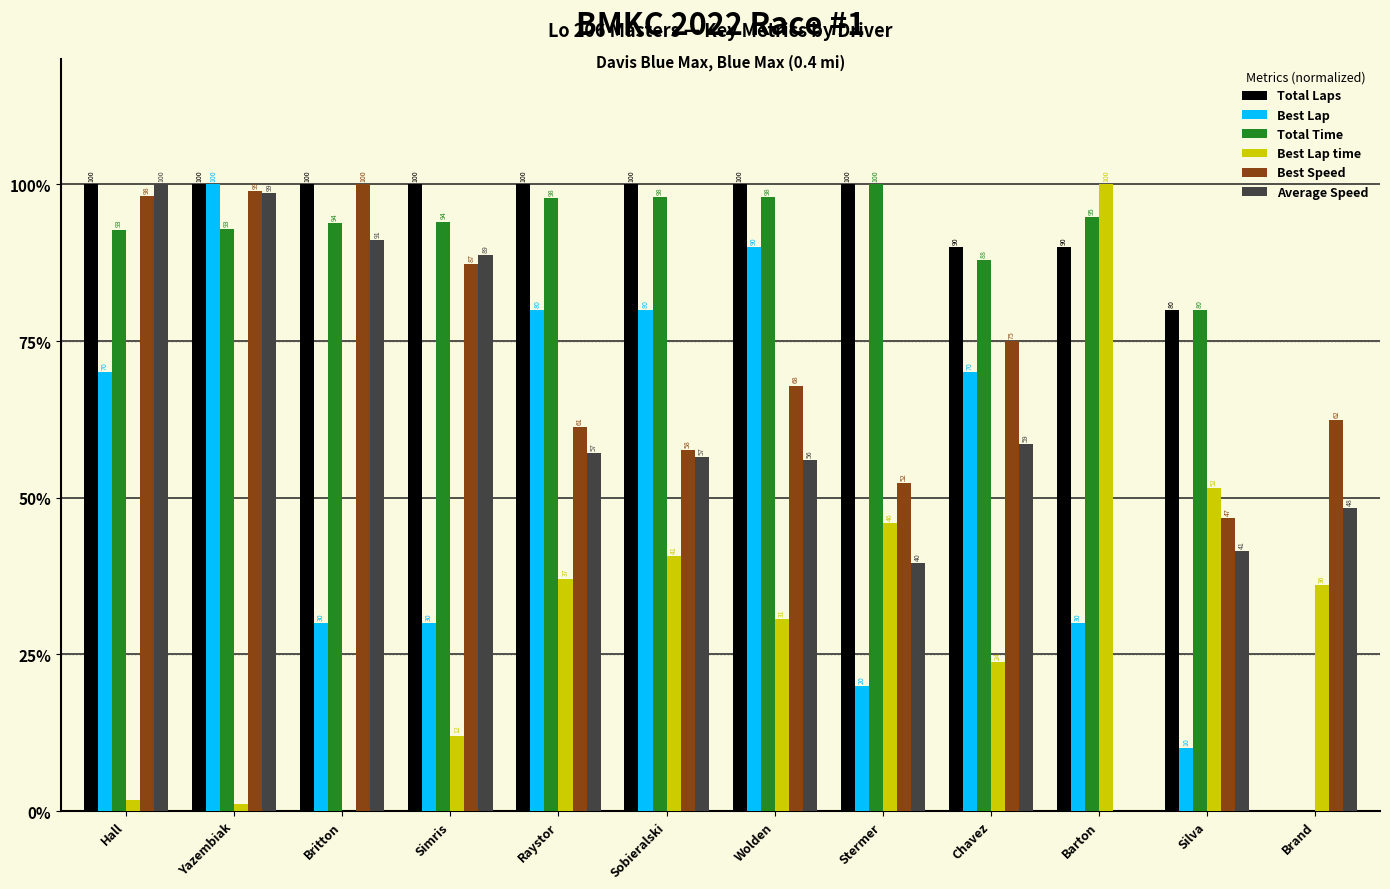

Between Chavez and Silva, which series saw the biggest shift?

Best Lap